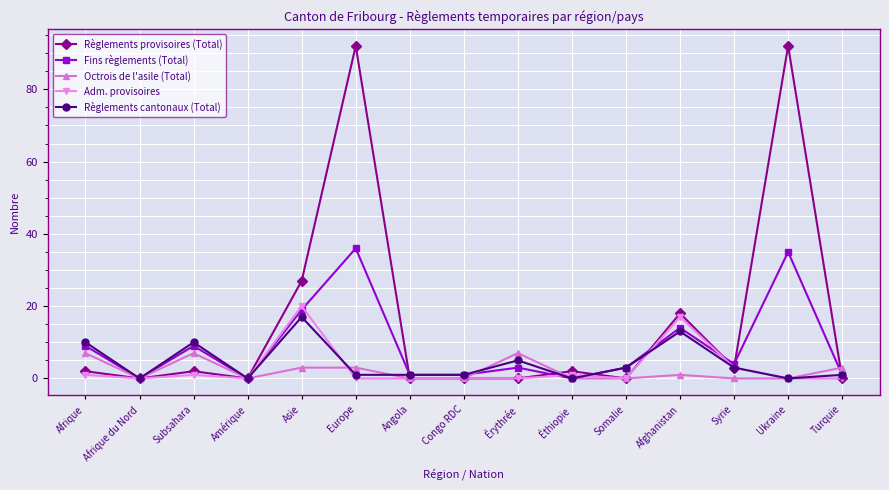

How many lines are shown in the chart?

5